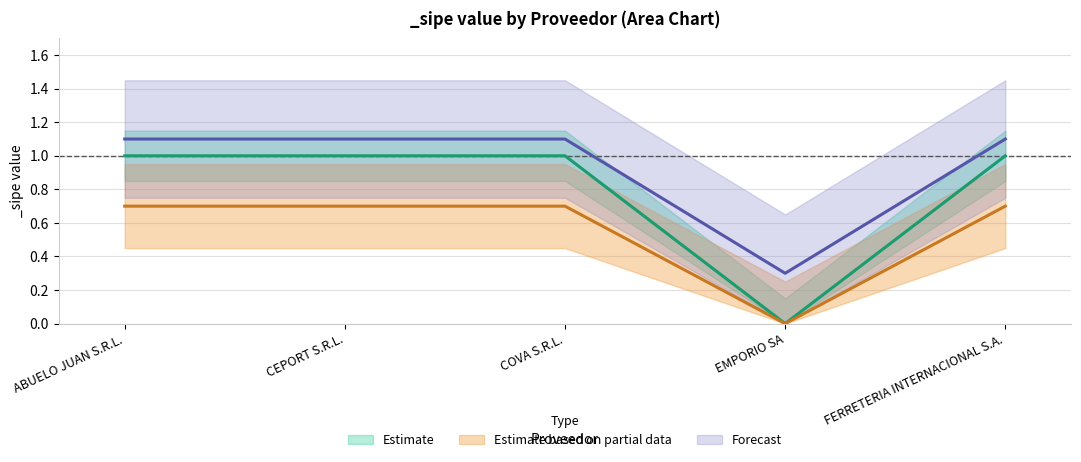

Between CEPORT S.R.L. and EMPORIO SA, which is larger?

CEPORT S.R.L.